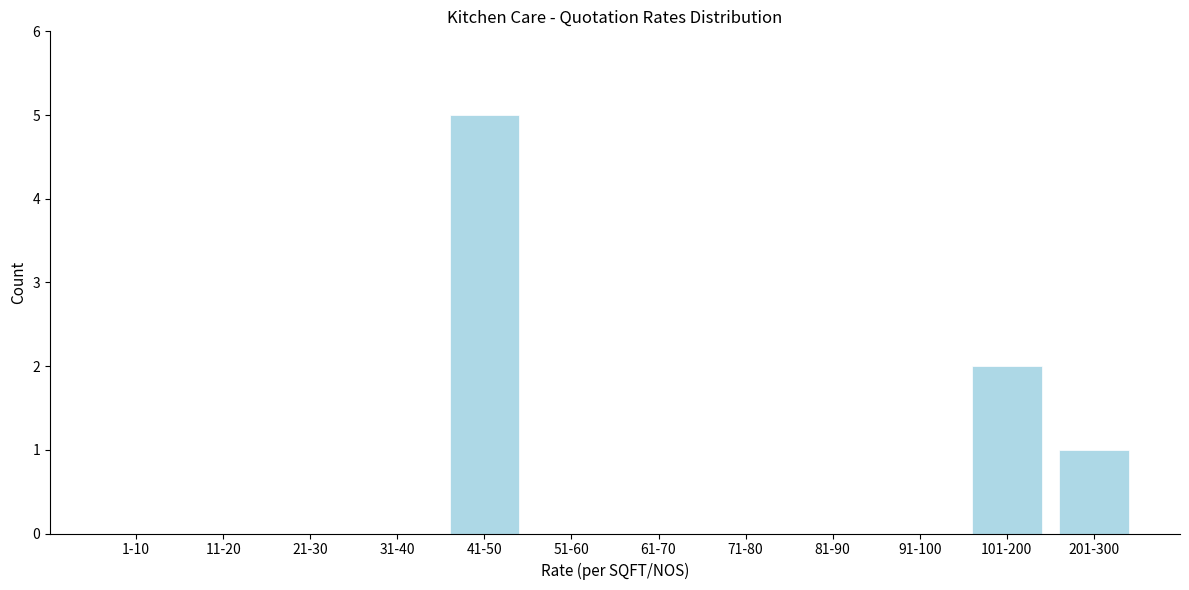

Reading right to left, list all the values displayed in this chart.

201-300=1	101-200=2	91-100=0	81-90=0	71-80=0	61-70=0	51-60=0	41-50=5	31-40=0	21-30=0	11-20=0	1-10=0